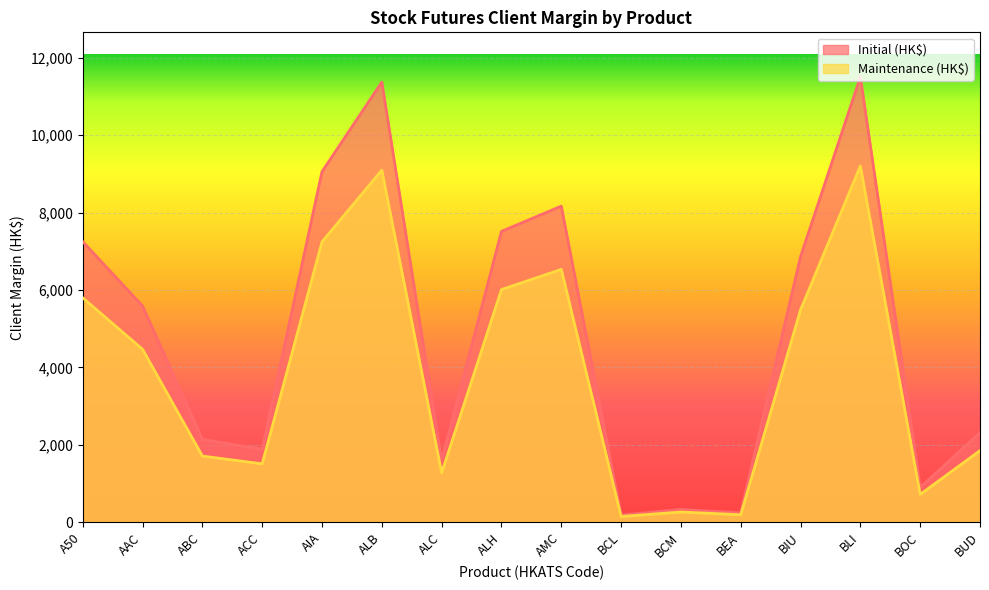

What is the difference between the maximum and minimum values in the Initial (HK$) series?

11316